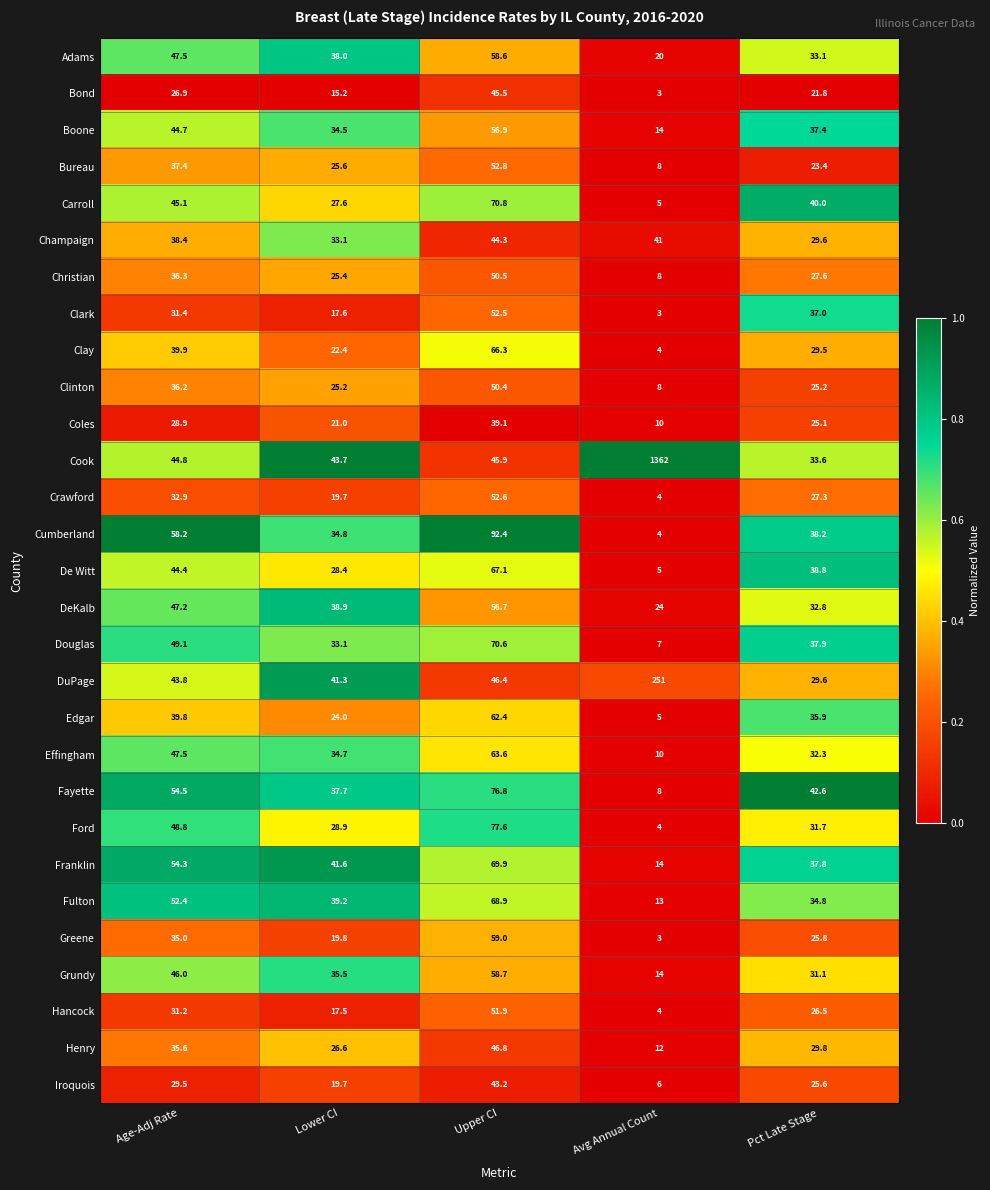

At which category does the chart reach its peak across all series?

Avg Annual Count